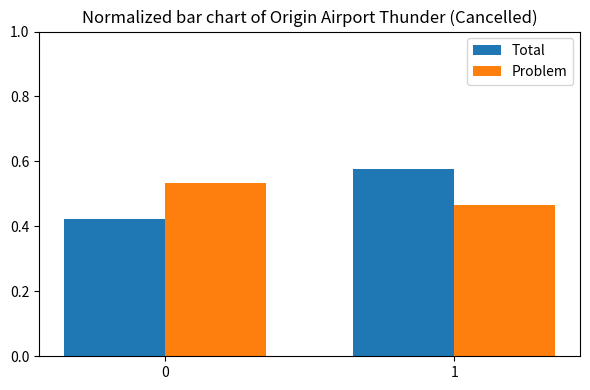

Which label corresponds to the largest value in the chart?

1